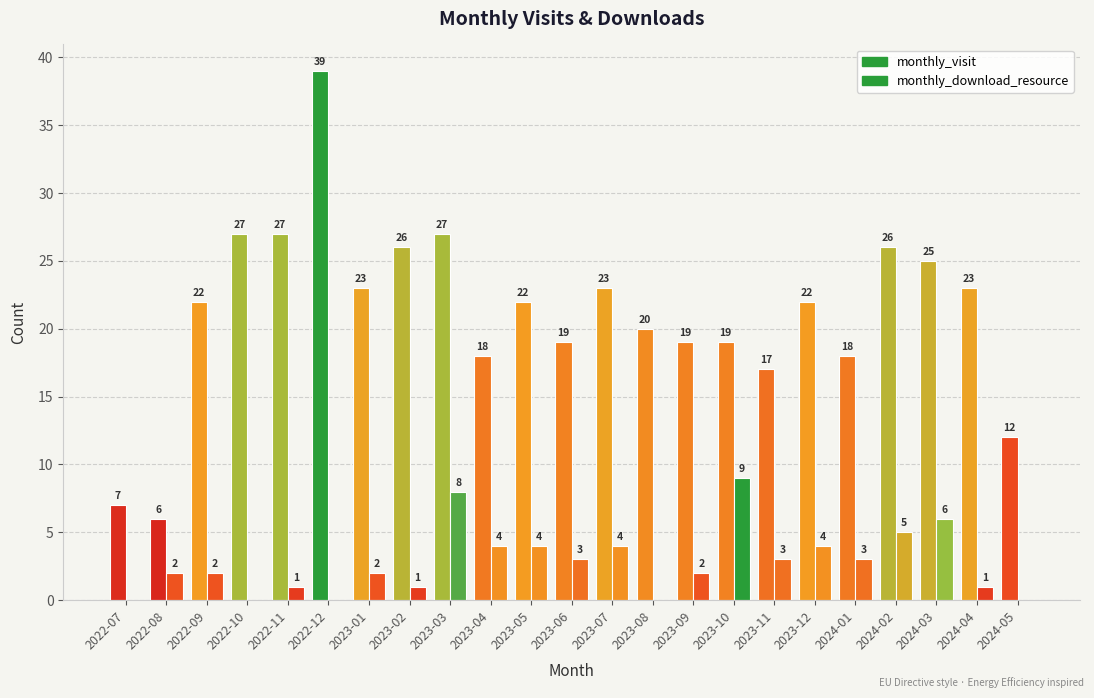

Which has a higher value, 2023-01 or 2023-06?

2023-01